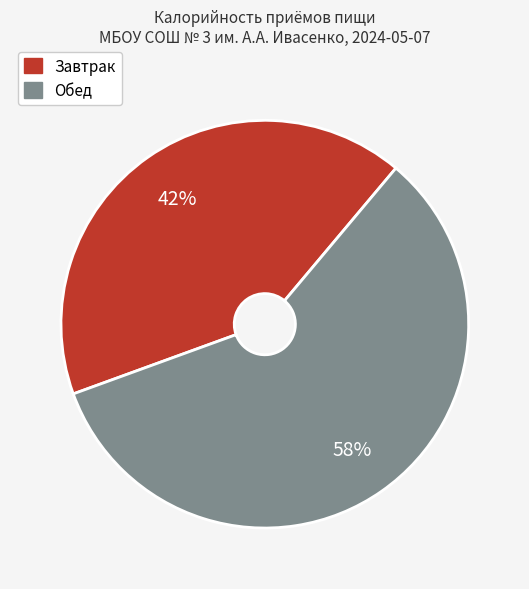

The Завтрак slice represents 42% of the pie. True or false?

True